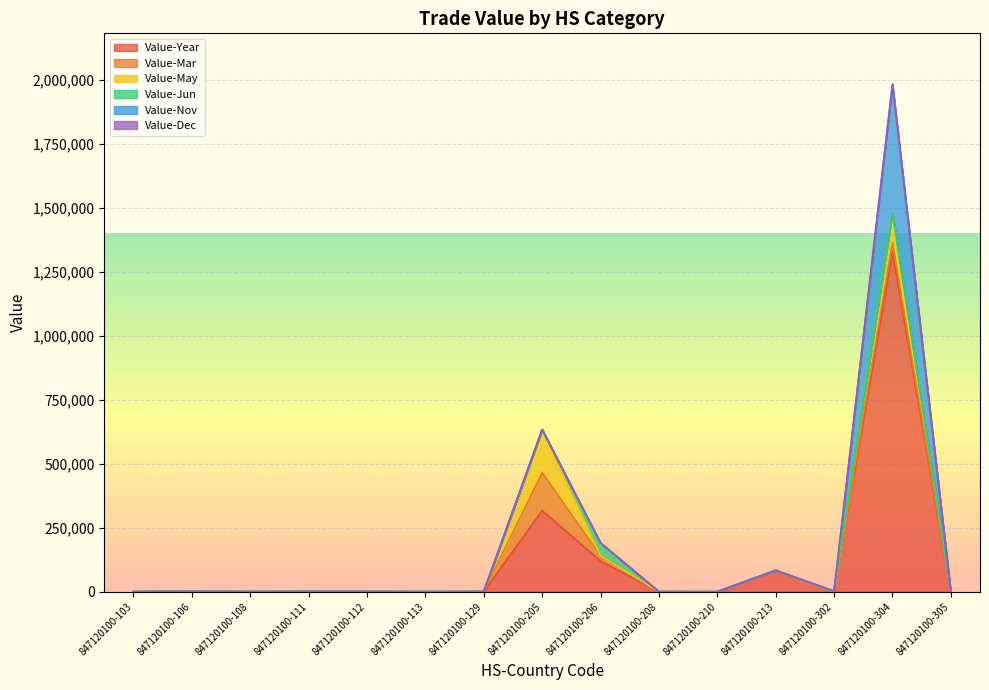

After their last crossing, which series has the higher values: Value-Dec or Value-Nov?

Value-Nov